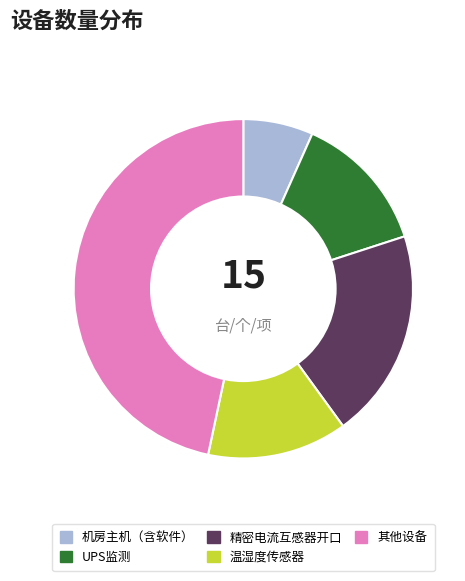

Which has a higher value, 精密电流互感器开口 or UPS监测?

精密电流互感器开口